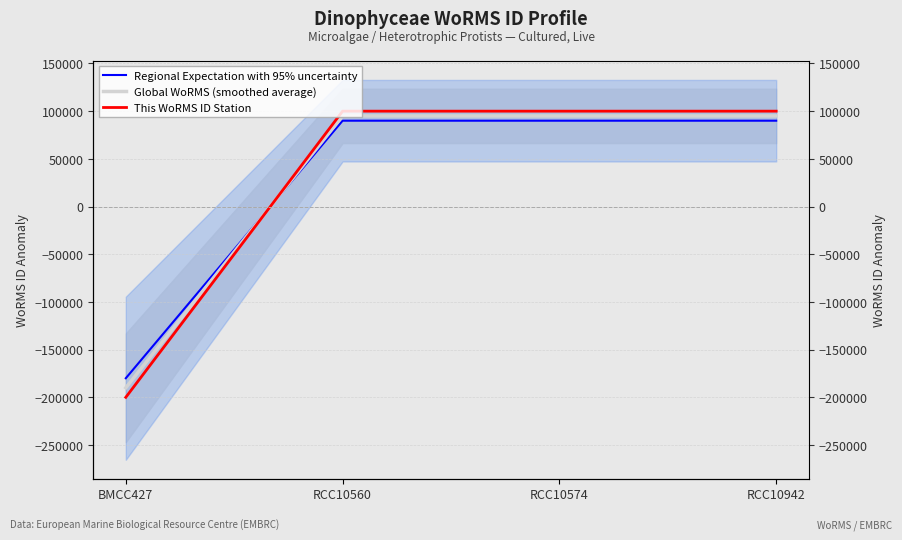

Does the chart have visible grid lines?

Yes